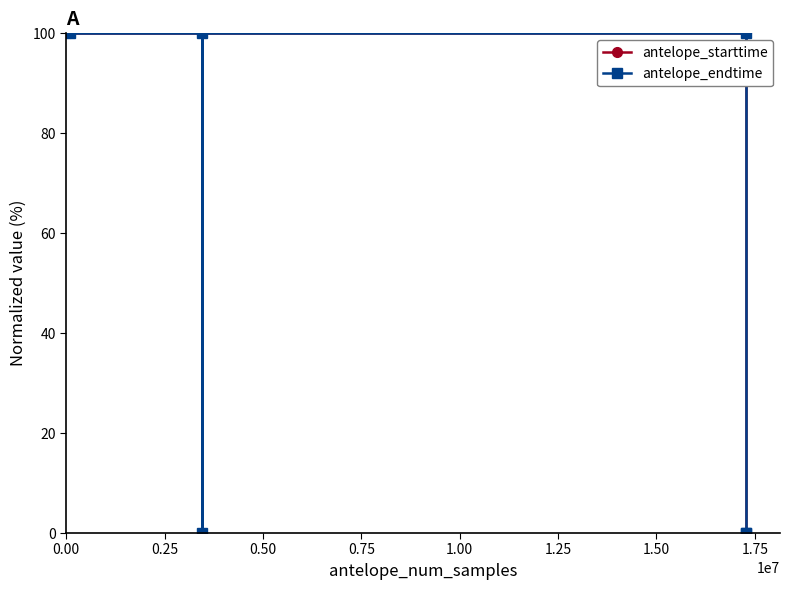

How many lines are shown in the chart?

2